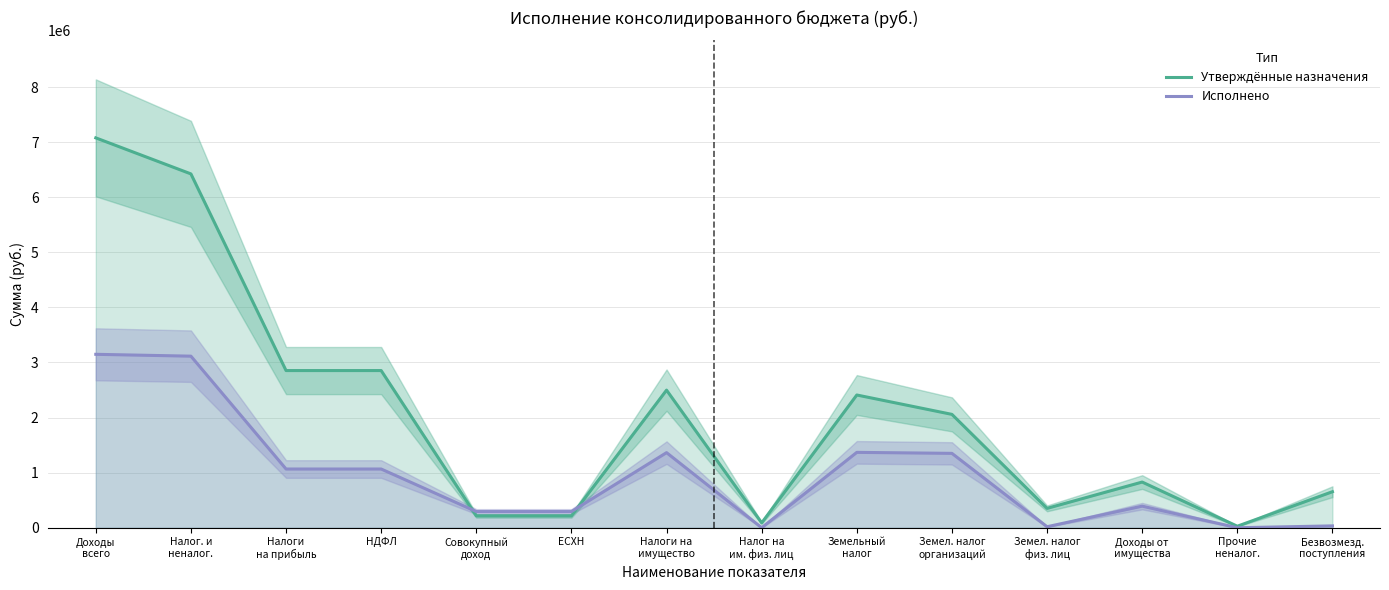

Reading left to right, extract all data points from this chart.

Утверждённые назначения: 7077676.0	6423644.0	2853301.0	2853301.0	215425.0	215425.0	2498131.0	88419.0	2409712.0	2057991.0	351721.0	829260.0	27527.0	654032.0
Исполнено: 3148259.5	3114723.9	1065916.1	1065916.1	293558.5	293558.5	1363329.6	0.0	1368364.8	1350171.5	18193.2	391919.6	0.0	33535.6